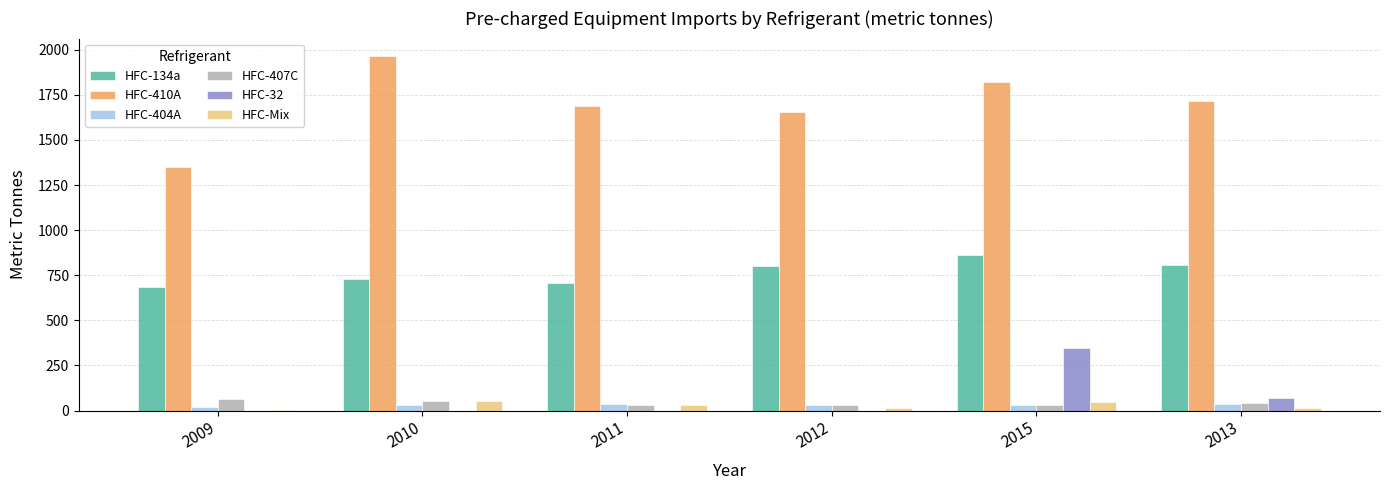

Between 2010 and 2013, which series saw the biggest shift?

HFC-410A